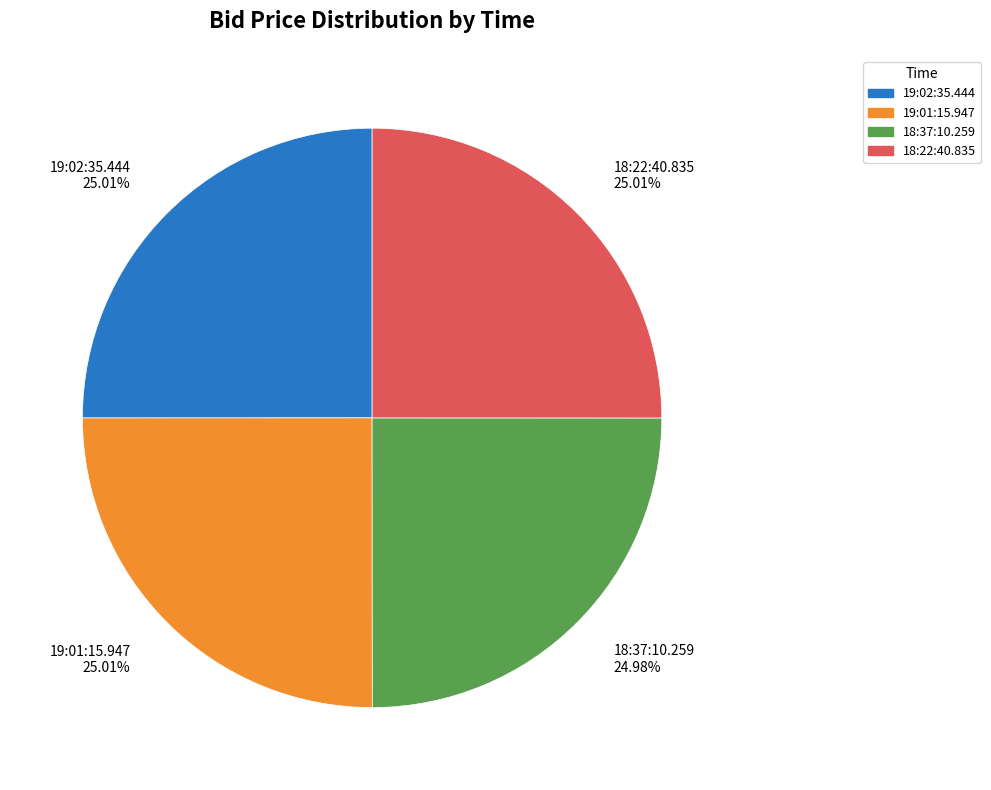

Do 19:01:15.947 and 18:37:10.259 together represent more than half of the pie?

No